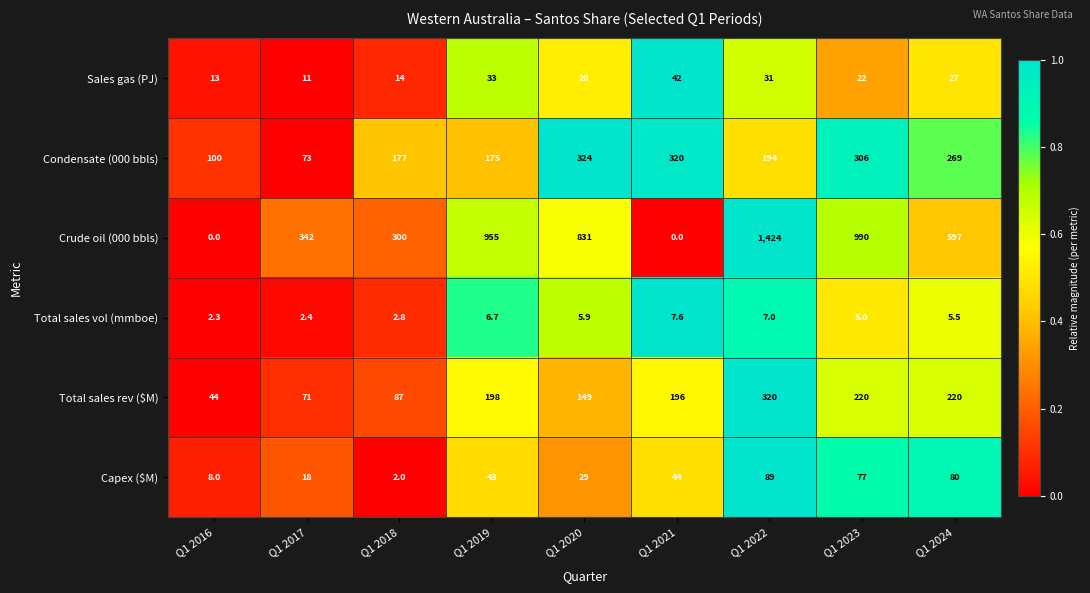

At which category does the chart reach its peak across all series?

Q1 2022